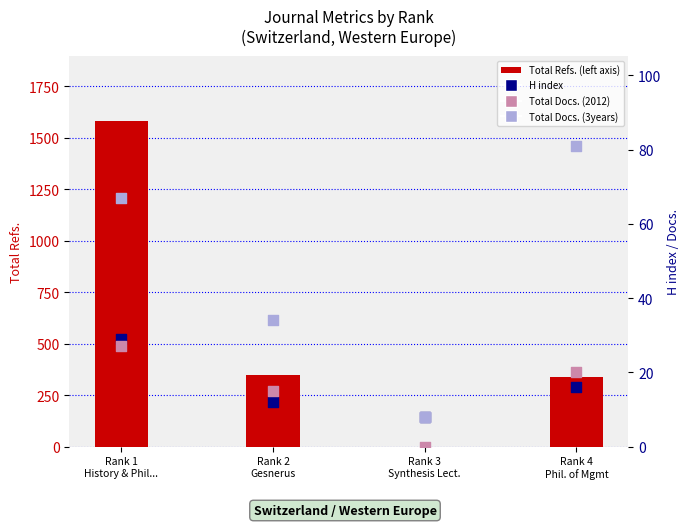

At how many categories does at least one series exceed 497?

1